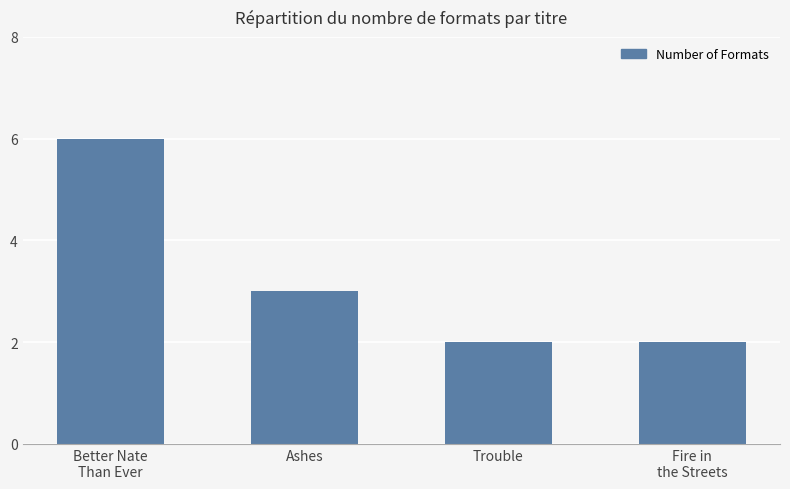

What is the ratio of the value at Better Nate
Than Ever to the value at Ashes?

2.0